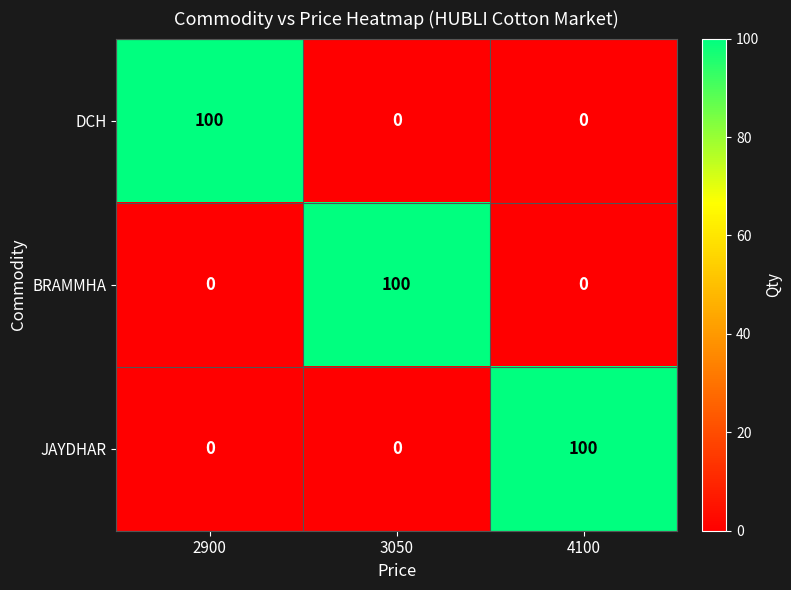

What is the difference between the highest and lowest values at 2900?

100